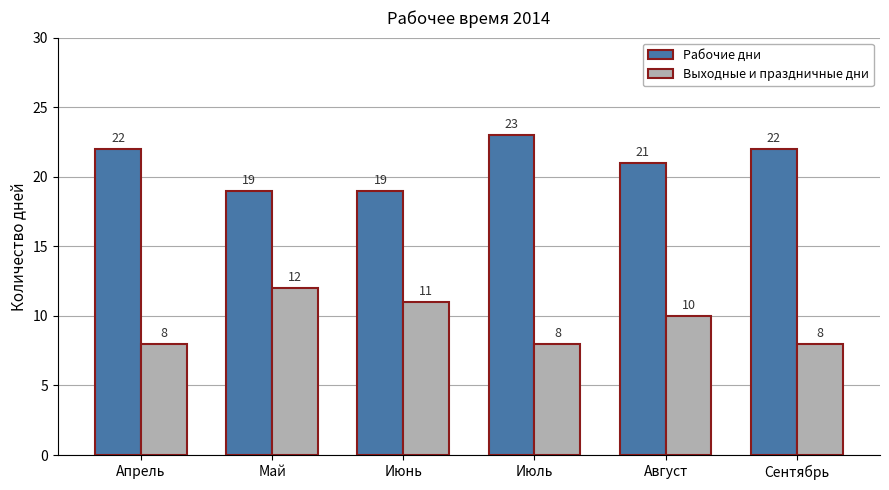

What value does the Выходные и праздничные дни series have at Июнь?

11